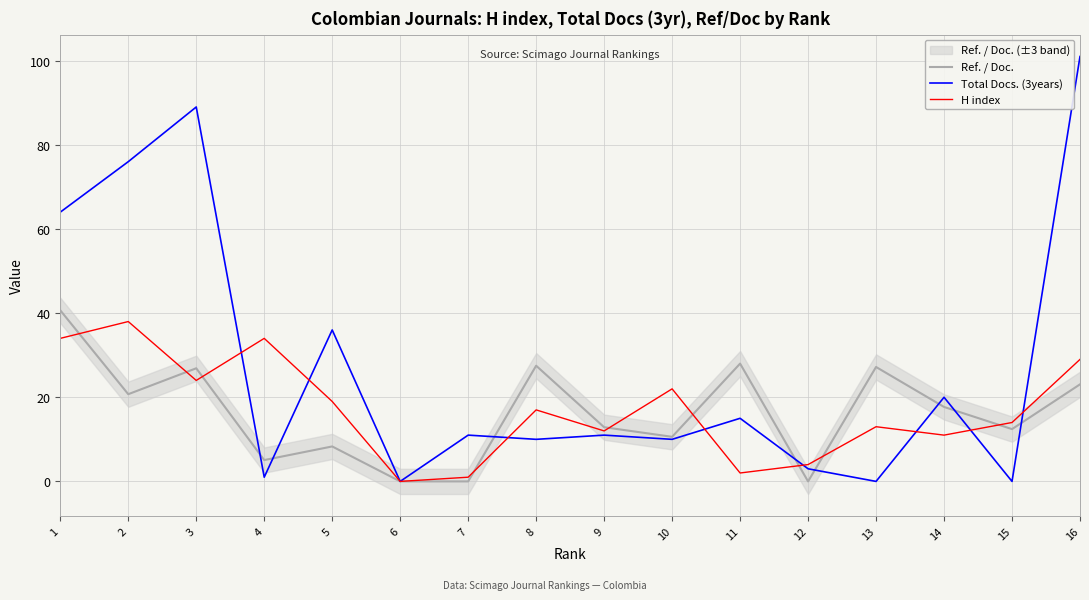

After their last crossing, which series has the higher values: H index or Ref. / Doc.?

H index